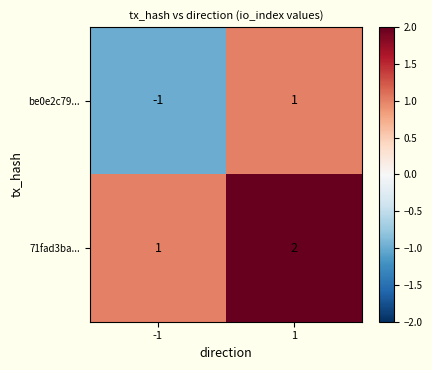

Which series has the widest spread of values?

be0e2c79...